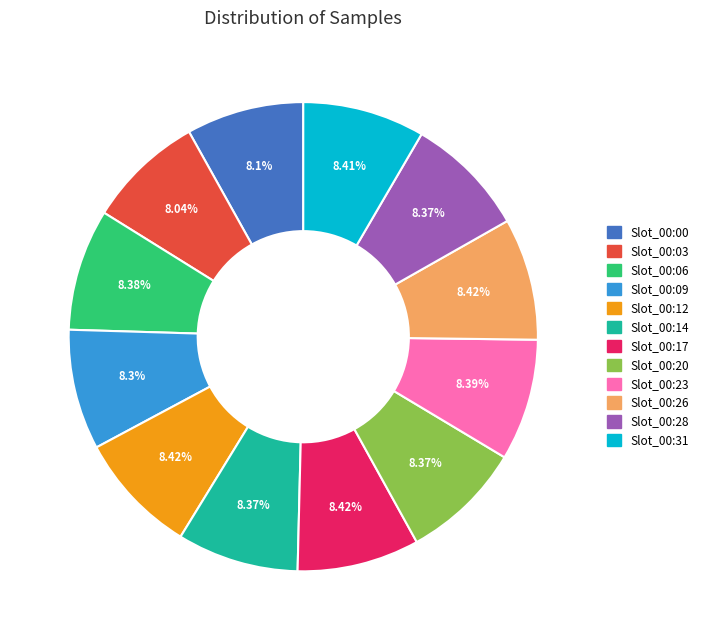

Approximately how many times larger is the value at Slot_00:31 compared to Slot_00:03?

1.0